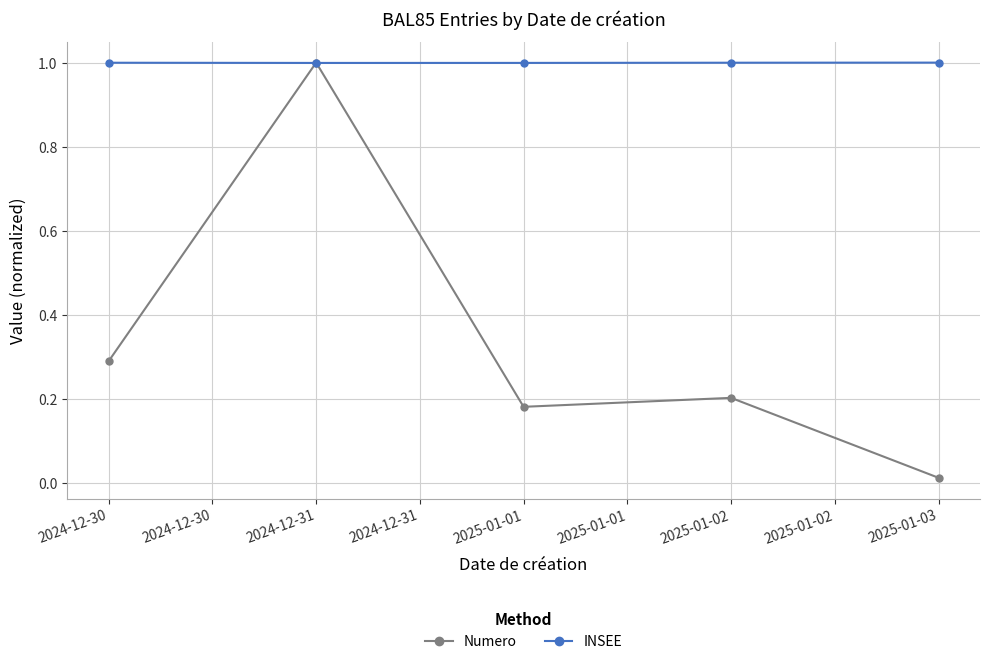

What are all the series names shown in the legend?

Numero, INSEE